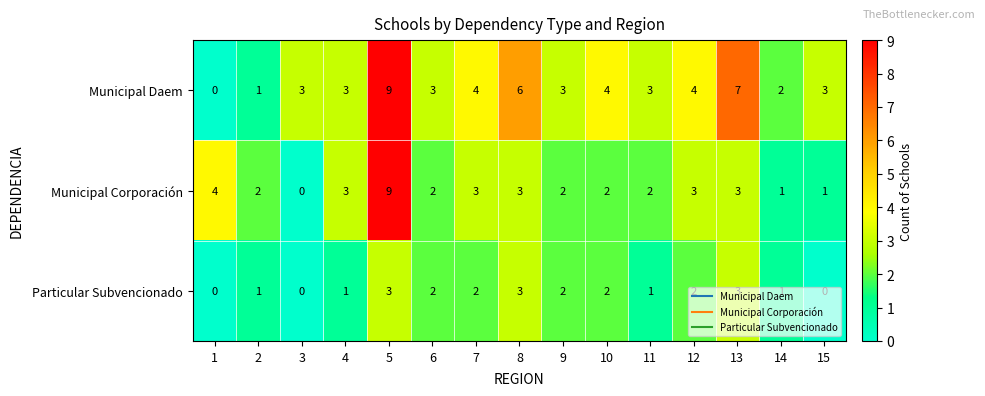

At which category is the sum across all series the highest?

5